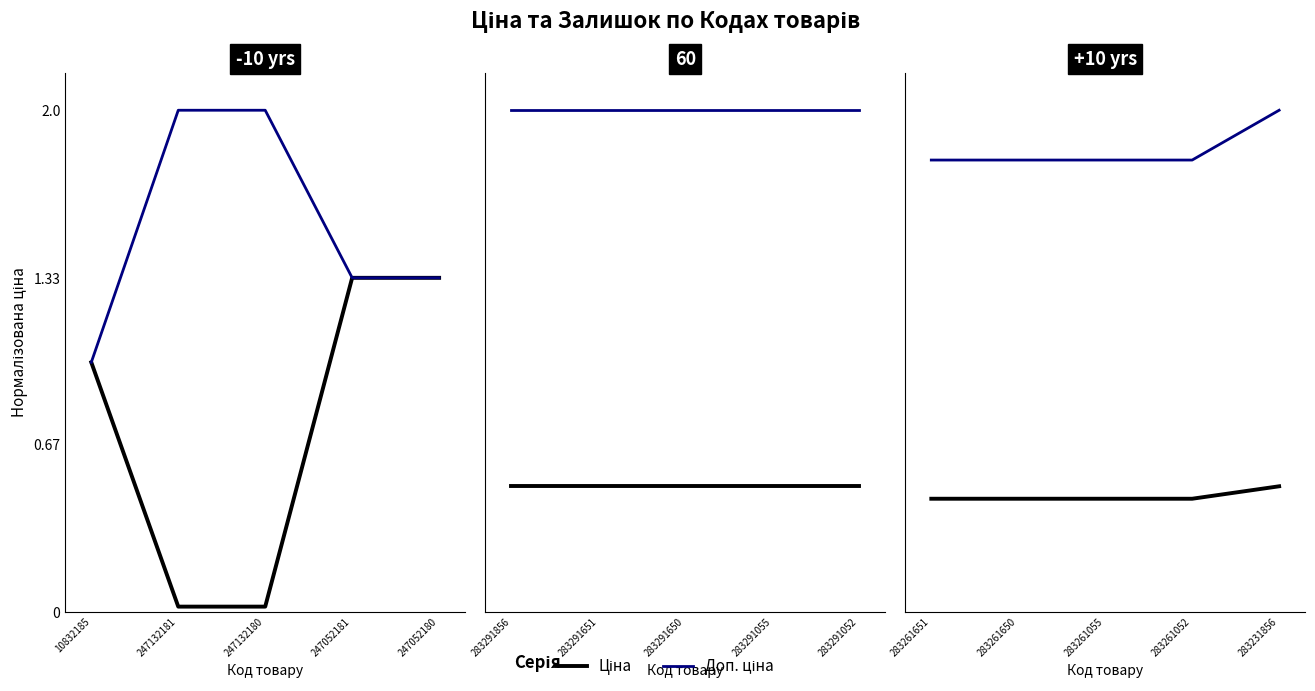

What is the average value of the Ціна series?

0.5